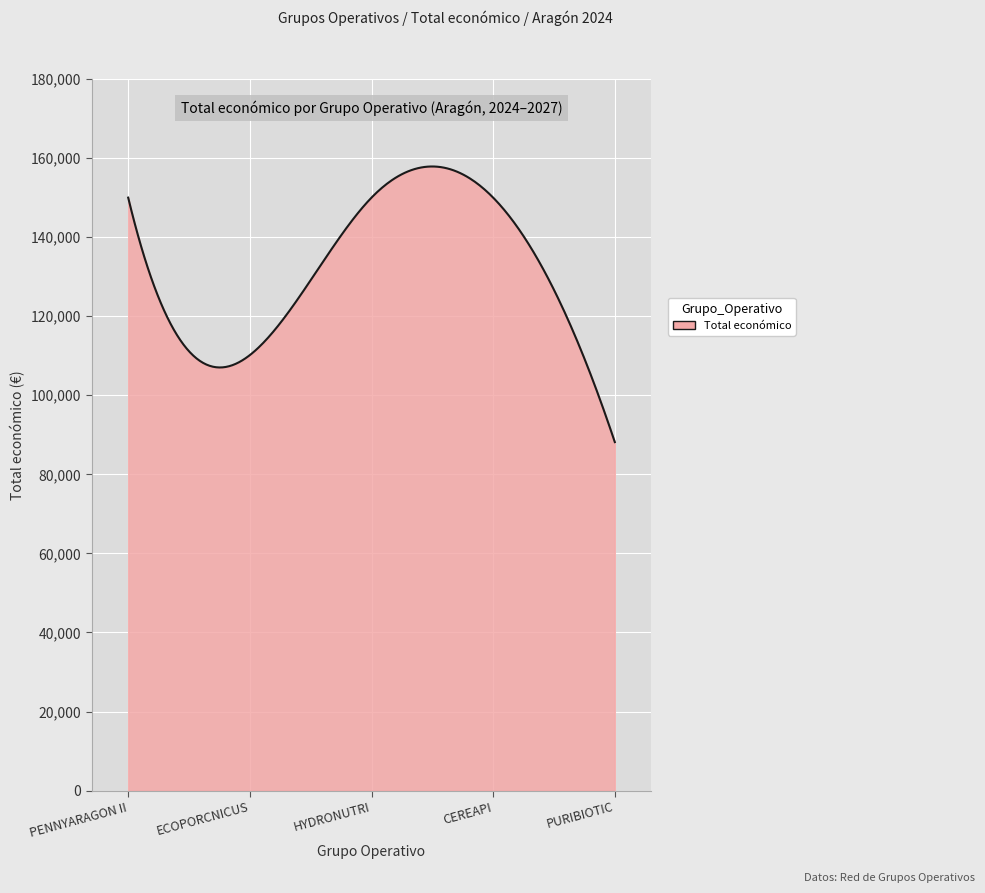

Does the chart have visible grid lines?

Yes